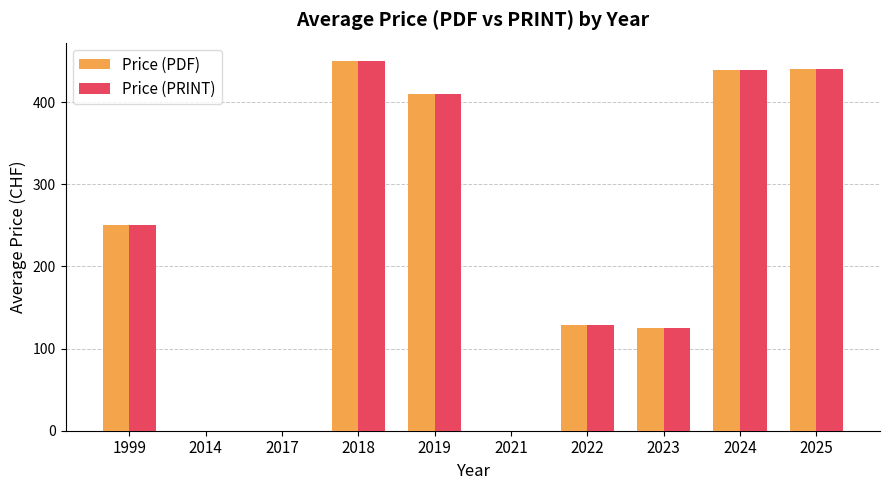

Where is Price (PDF) nearest to the value 225?

1999